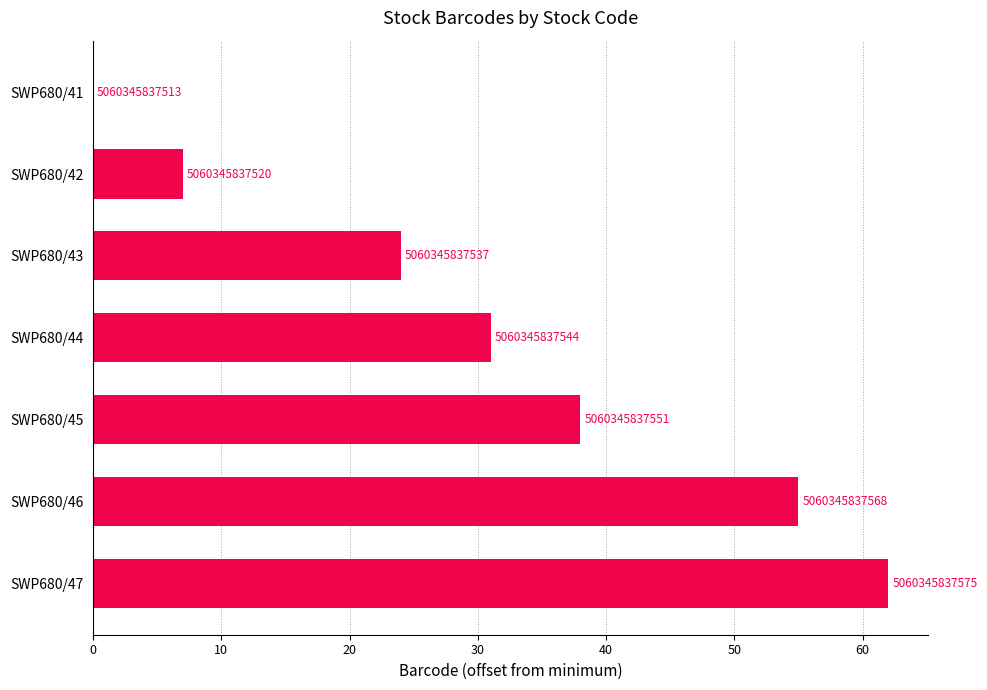

Does the chart contain any negative values?

No